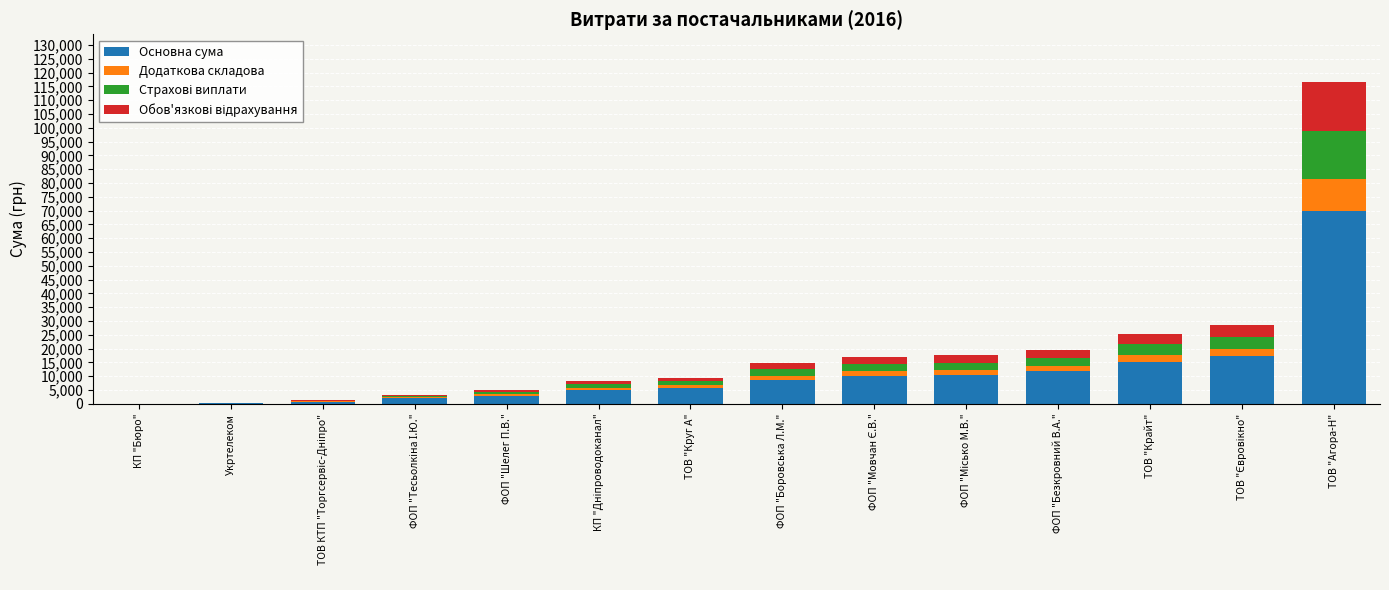

What is the maximum value for Основна сума?

69837.6